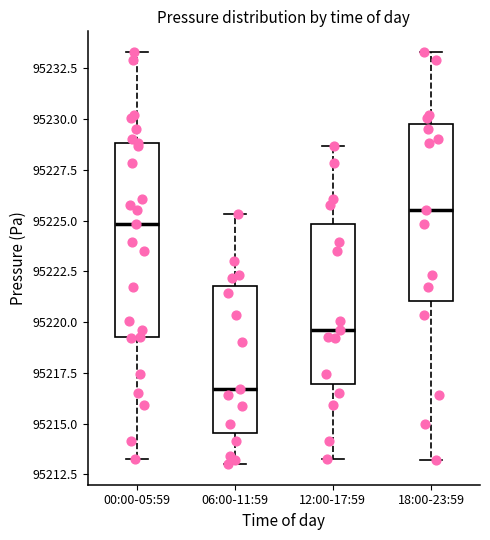

Where does the median line of the box for 00:00-05:59 sit on the y-axis? The values are not printed on the chart, so give them approximately, as read against the axis.

95225.0